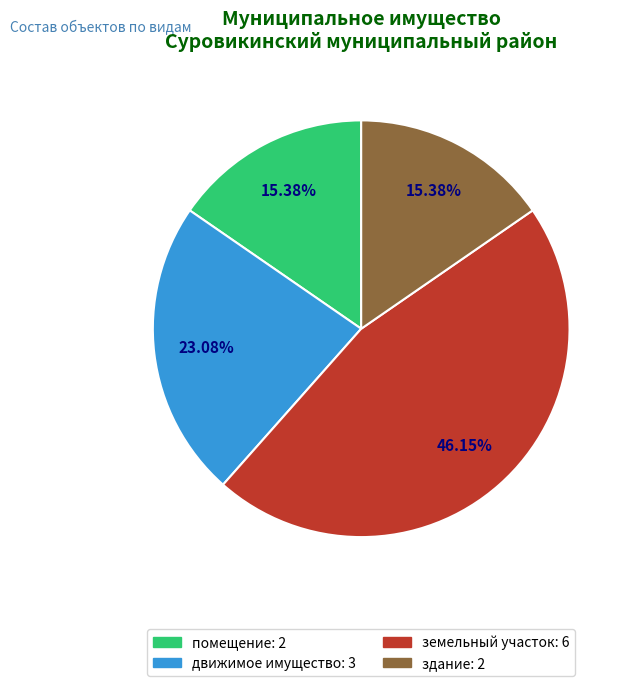

Count the number of slices in the pie.

4